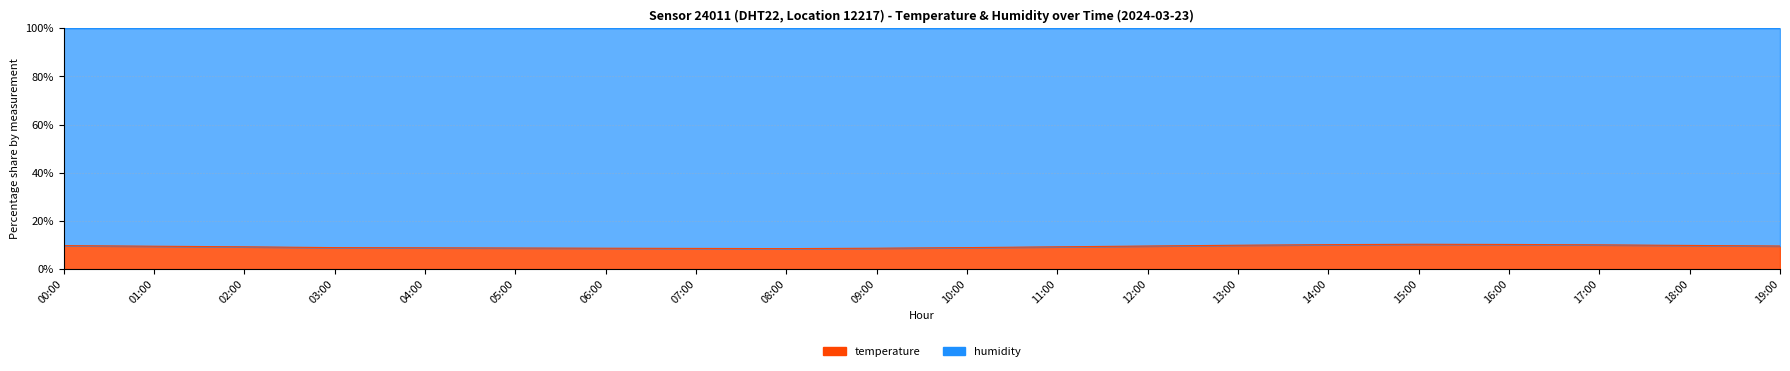

What is the maximum value shown in the chart?

10.3